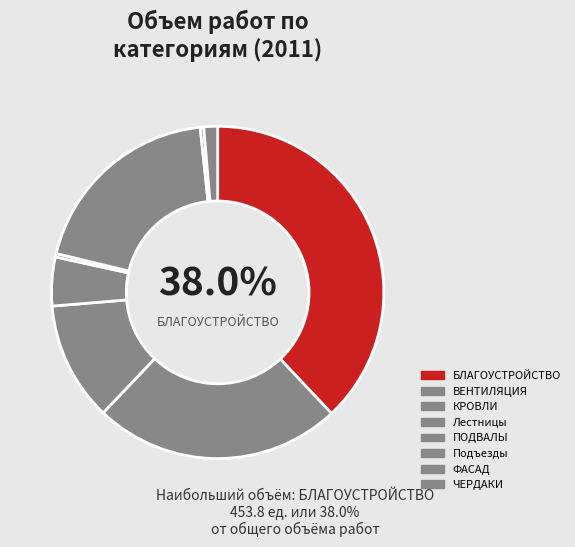

Does ФАСАД account for over 50% of the chart?

No